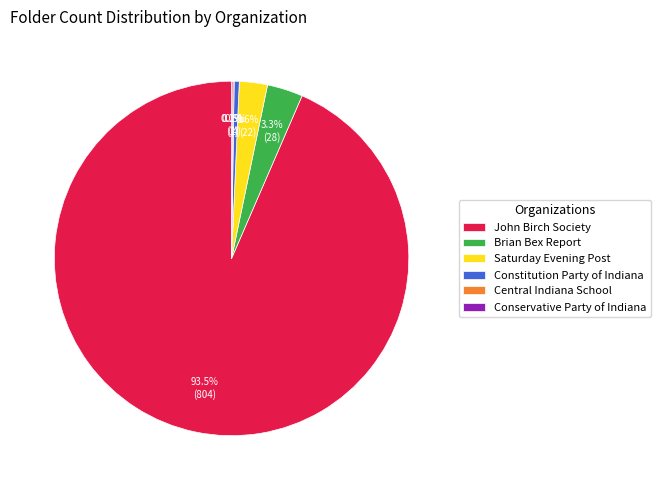

What is the largest slice in the pie chart?

John Birch Society